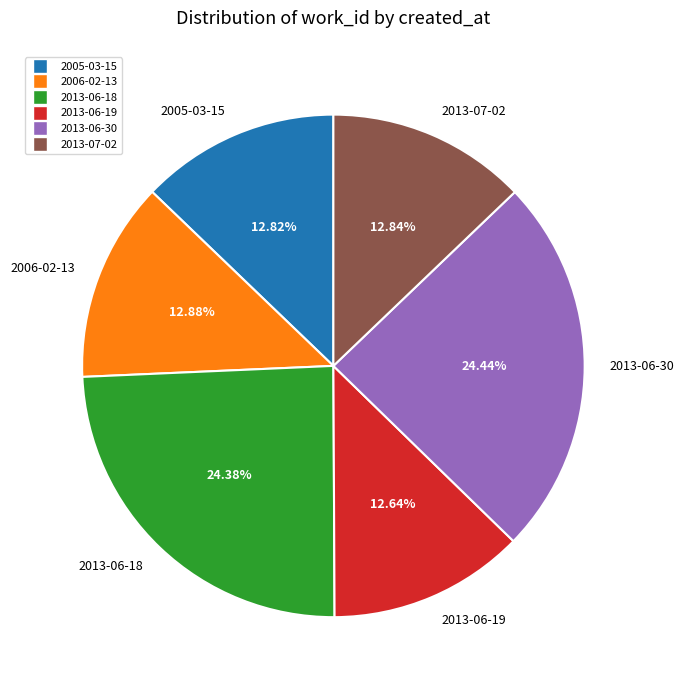

The 2005-03-15 slice represents 18% of the pie. True or false?

False